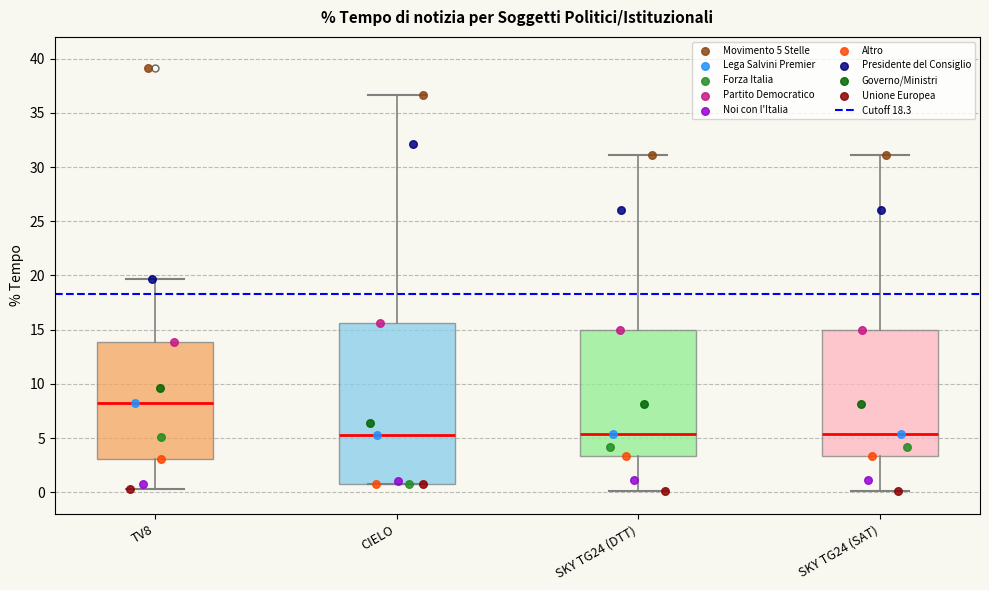

Reading left to right, transcribe this box plot: for each box, give where its median line is, the range the box spans, and where its two whiskers end, as read against the y-axis. The values are not printed on the chart, so give them approximately, as read against the axis.

TV8: median 8.5, box 3.0 to 14.0, whiskers 0.5 to 19.5
CIELO: median 5.5, box 1.0 to 15.5, whiskers 1.0 to 36.5
SKY TG24 (DTT): median 5.5, box 3.5 to 15.0, whiskers 0.0 to 31.0
SKY TG24 (SAT): median 5.5, box 3.5 to 15.0, whiskers 0.0 to 31.0